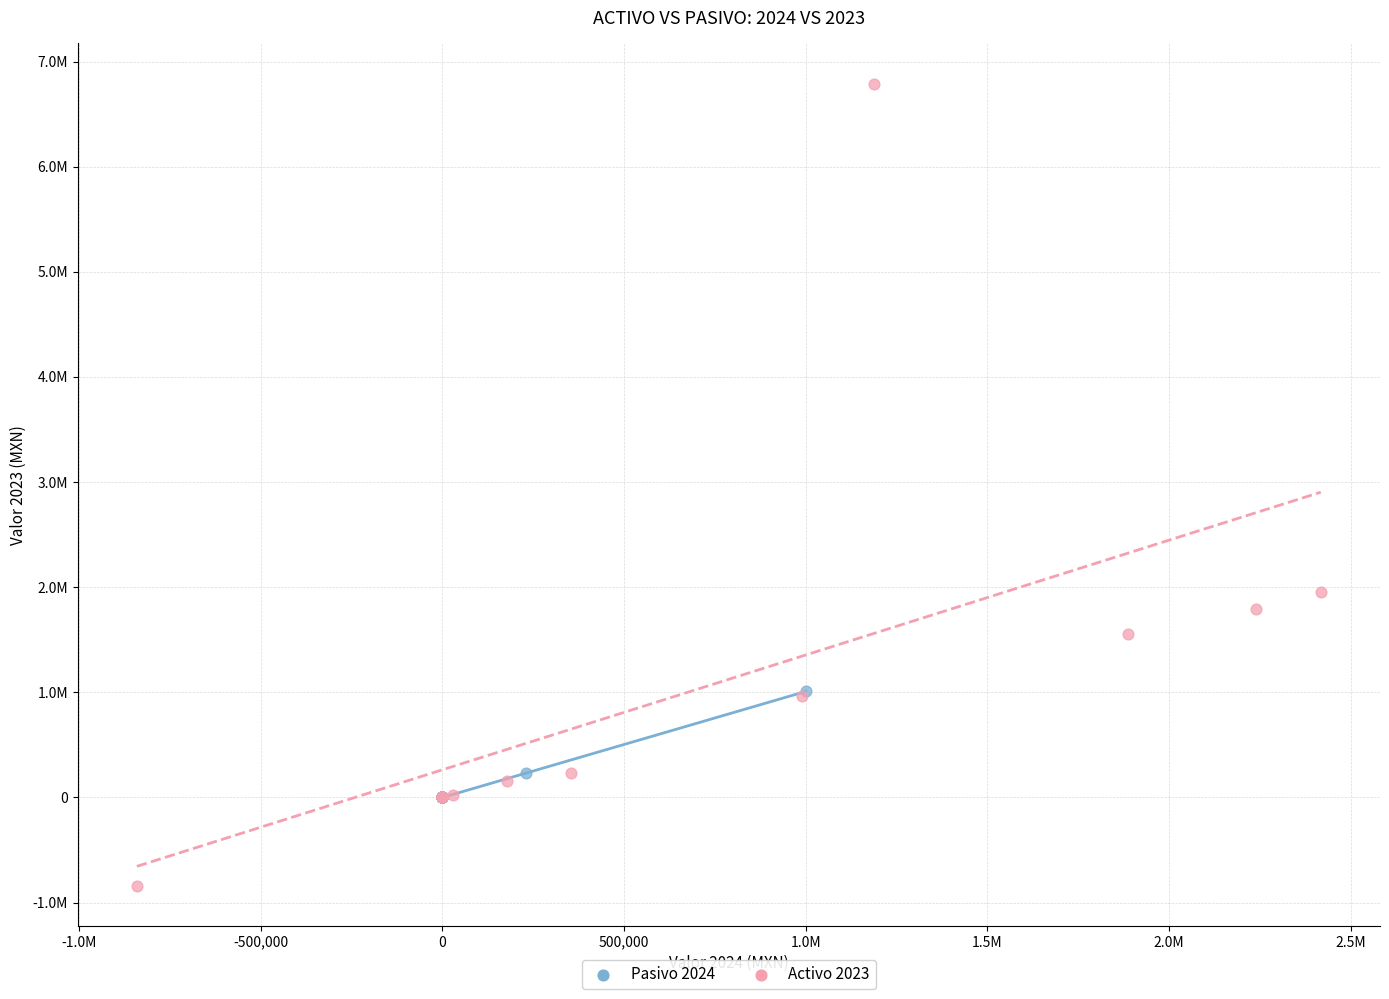

Which series contains the highest Y value?

Activo 2023